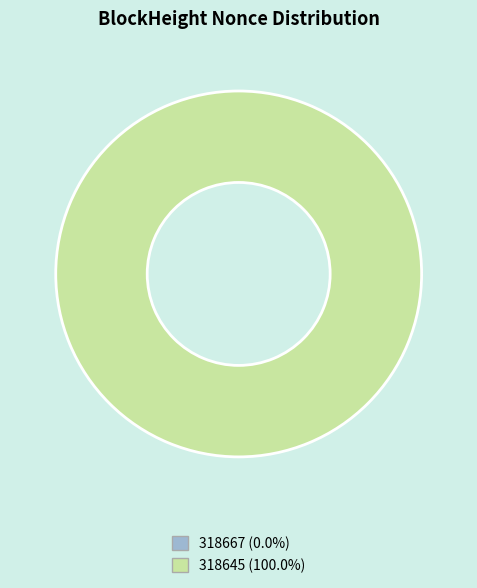

Which slice is the largest?

318645